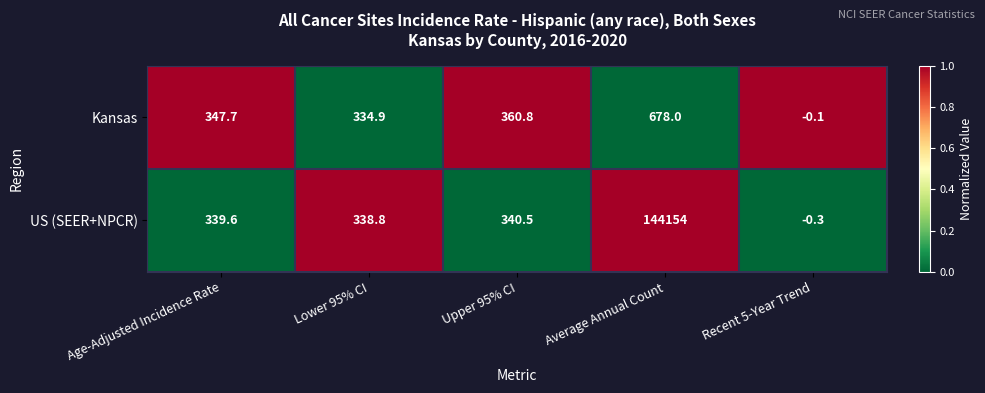

Which series has the largest total across all categories?

US (SEER+NPCR)